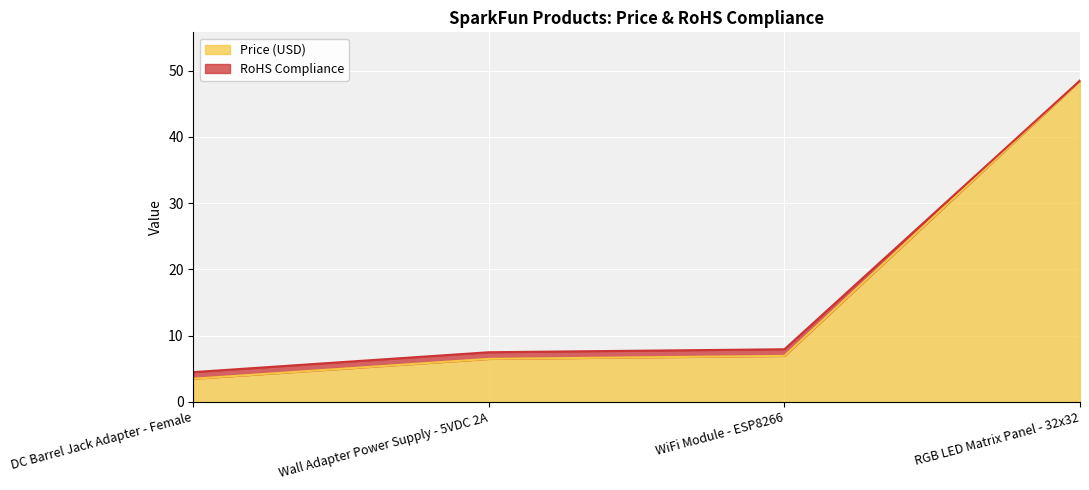

What is the total value across all series at RGB LED Matrix Panel - 32x32?

48.5